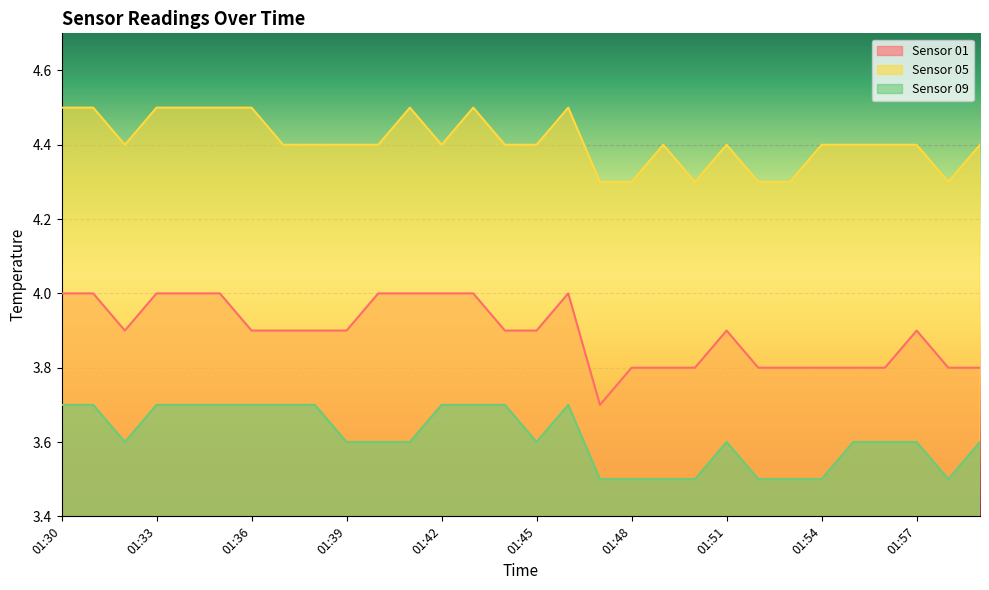

True or false: Sensor 09 and Sensor 05 cross at least once.

False